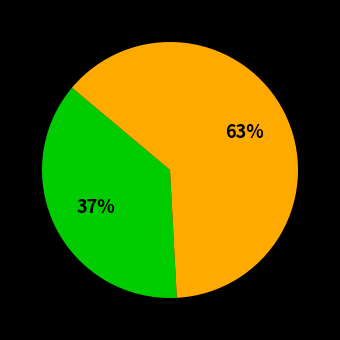

How many slices are in this pie chart?

2